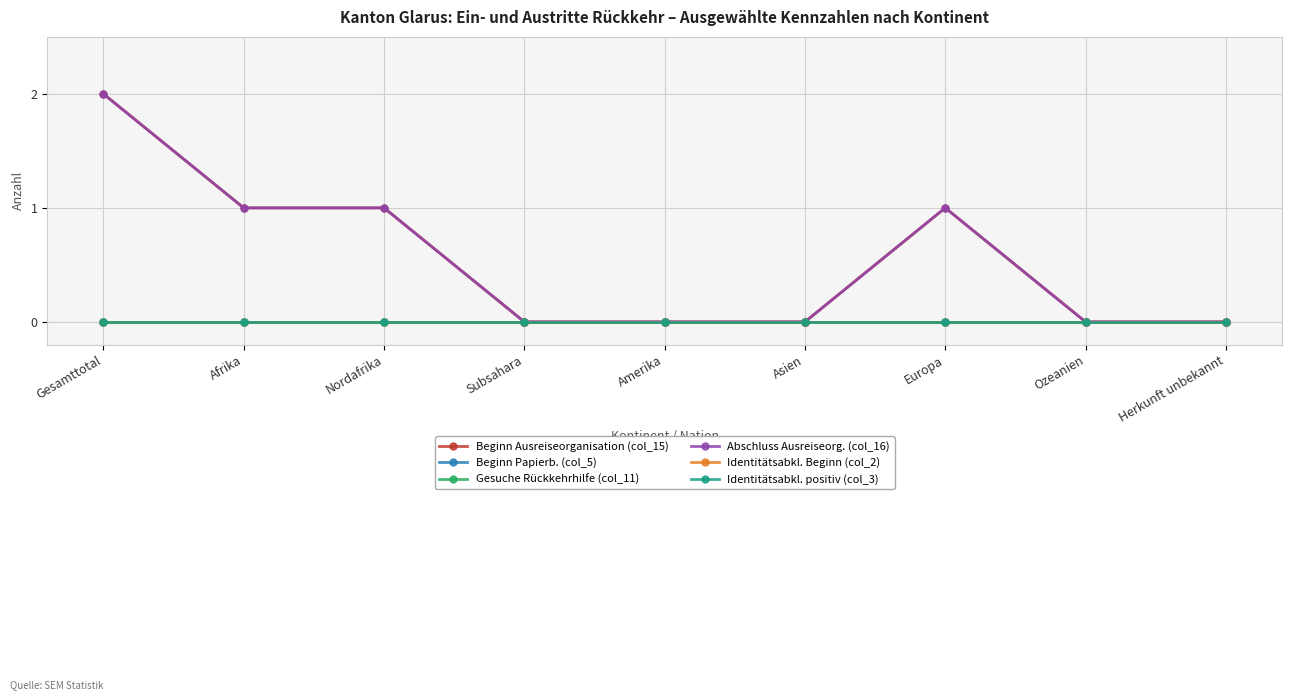

Is this an area chart (filled region under the line)?

No